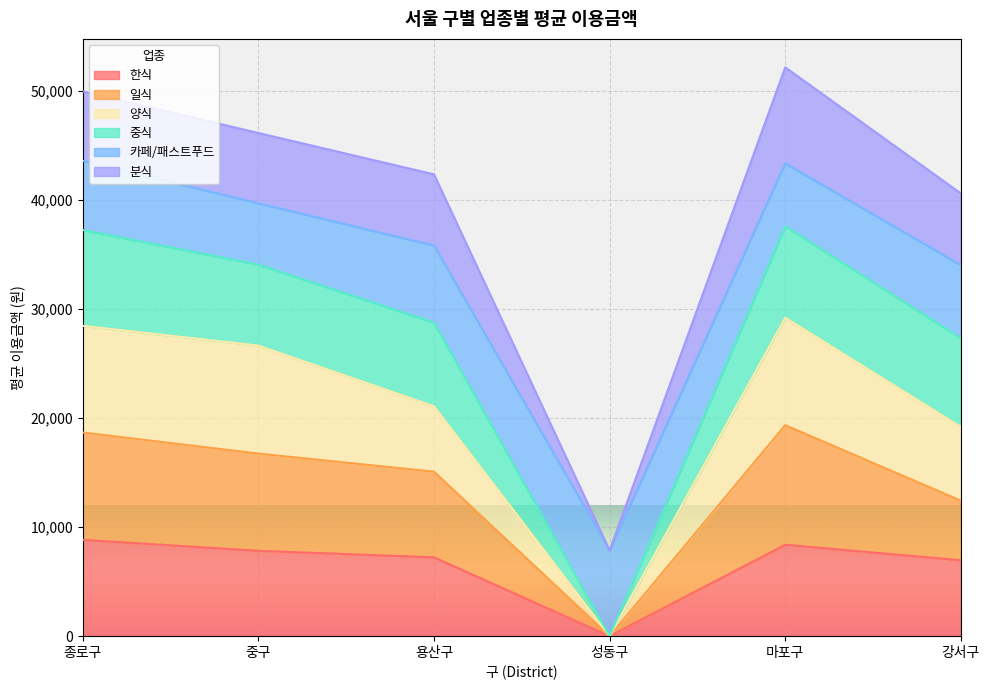

At which label does 한식 reach its minimum?

성동구